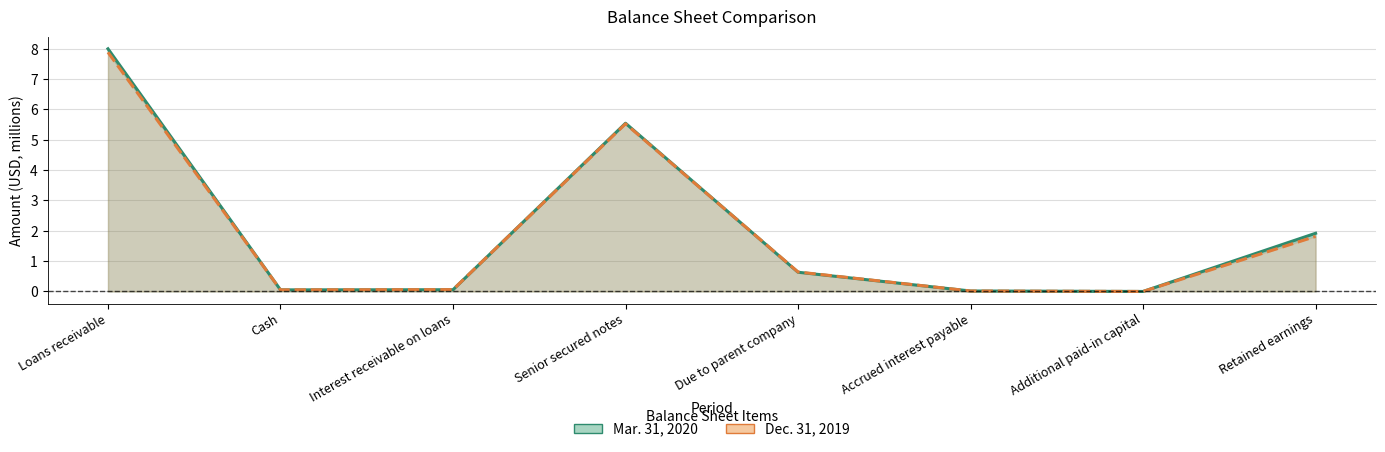

How many times do Dec. 31, 2019 and Mar. 31, 2020 cross each other?

3